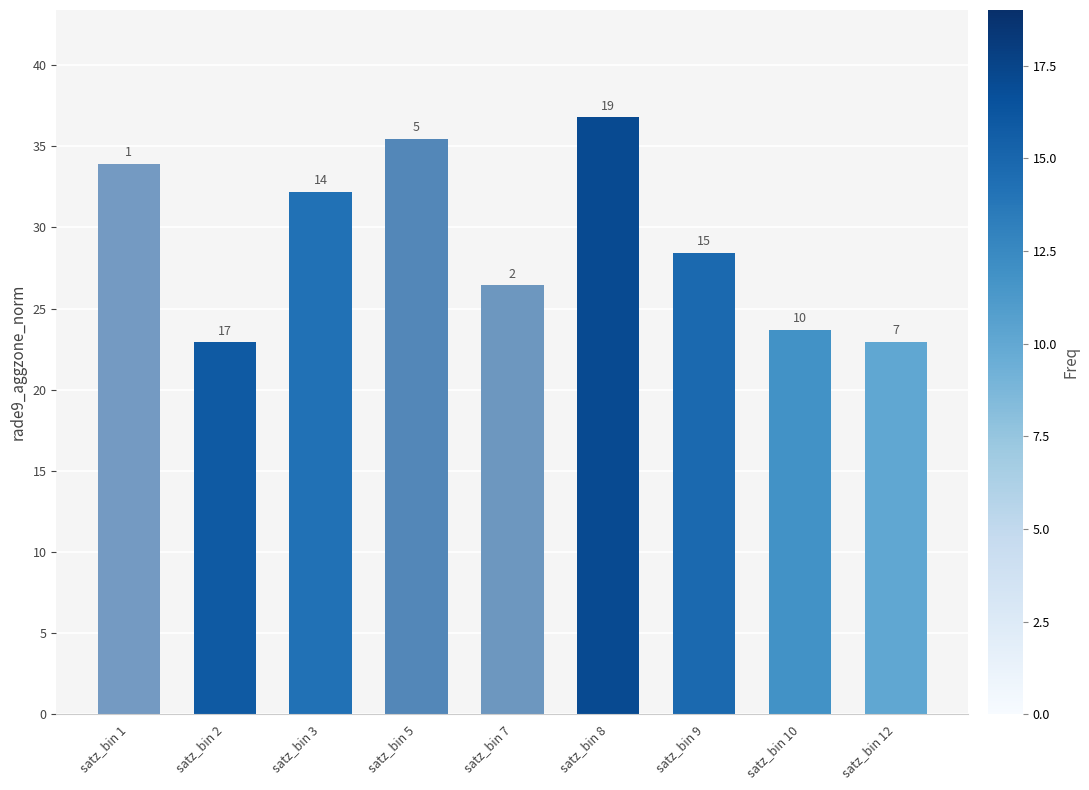

Are the bars horizontal?

No